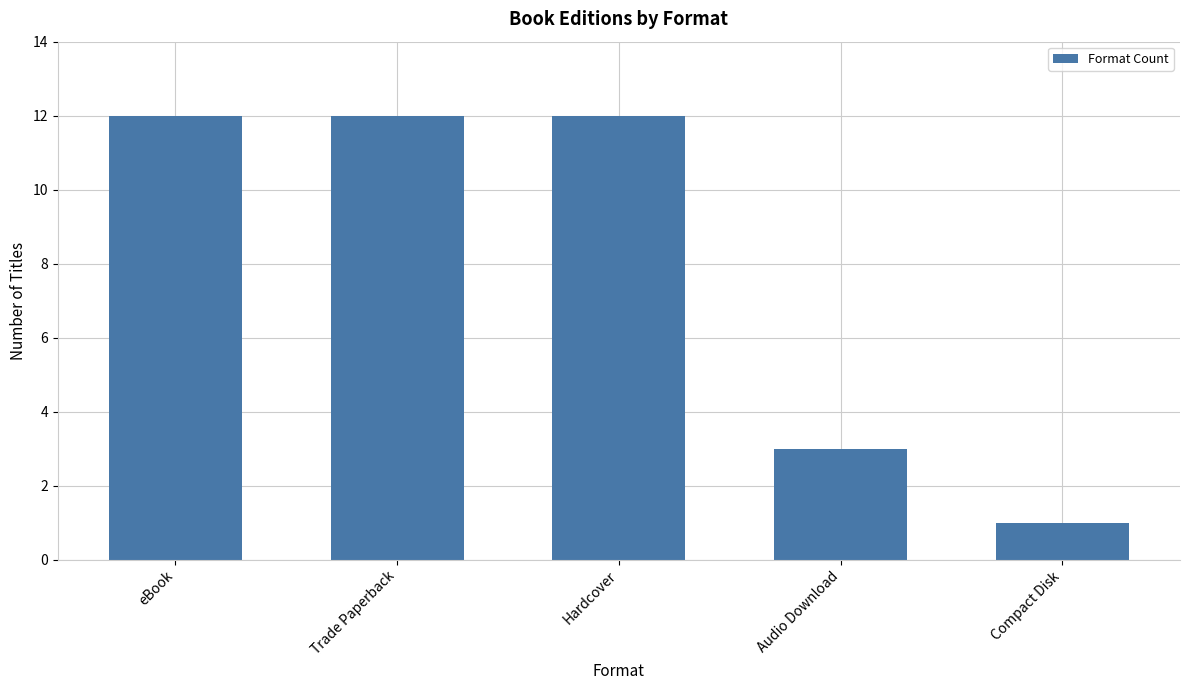

What position from the left is eBook?

1